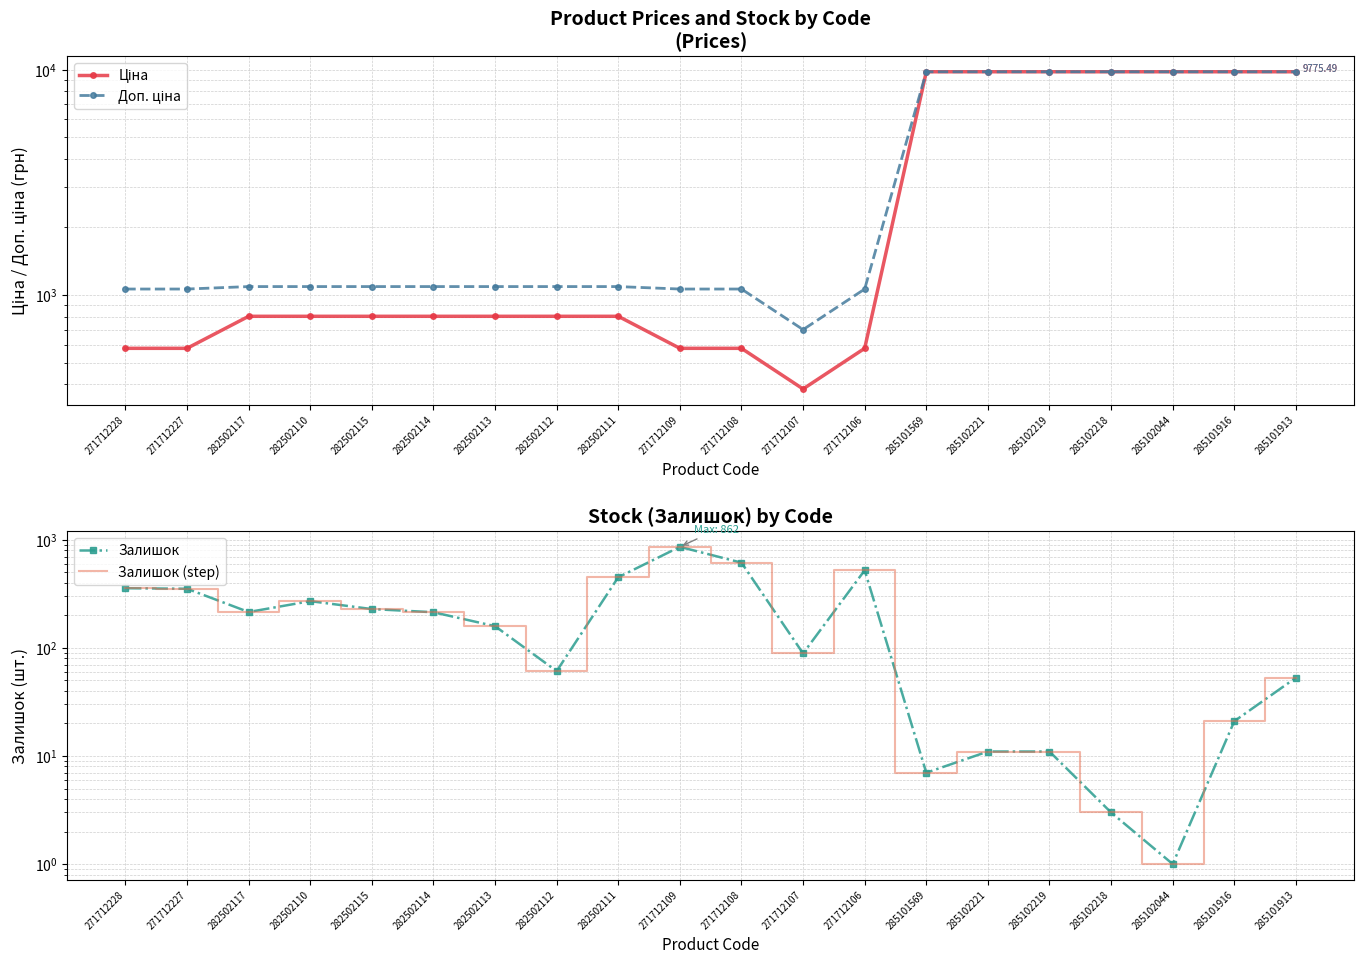

Reading left to right, extract all data points from this chart.

Ціна: 578.1	578.1	802.1	802.1	802.1	802.1	802.1	802.1	802.1	578.1	578.1	381.6	578.1	9775.5	9775.5	9775.5	9775.5	9775.5	9775.5	9775.5
Доп. ціна: 1060.0	1060.0	1087.0	1087.0	1087.0	1087.0	1087.0	1087.0	1087.0	1060.0	1060.0	700.0	1060.0	9775.5	9775.5	9775.5	9775.5	9775.5	9775.5	9775.5
Залишок: 357.0	353.0	215.0	271.0	229.0	214.0	159.0	61.0	451.0	862.0	615.0	89.0	523.0	7.0	11.0	11.0	3.0	1.0	21.0	53.0
Залишок (step): 357.0	353.0	215.0	271.0	229.0	214.0	159.0	61.0	451.0	862.0	615.0	89.0	523.0	7.0	11.0	11.0	3.0	1.0	21.0	53.0